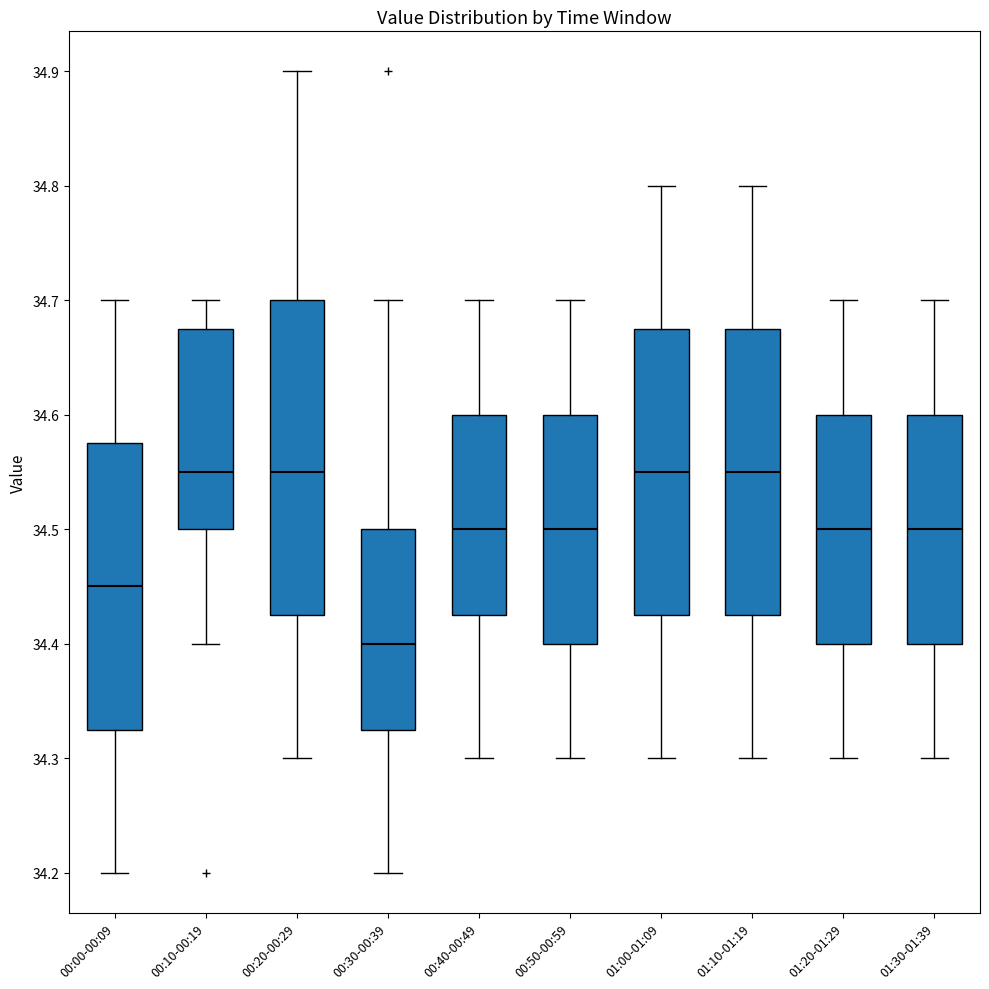

Reading left to right, read every box against the y-axis: the position of its median line, the range the box covers, and the ends of its whiskers. The values are not printed on the chart, so give them approximately, as read against the axis.

00:00-00:09: median 34.45, box 34.33 to 34.58, whiskers 34.20 to 34.70
00:10-00:19: median 34.55, box 34.50 to 34.68, whiskers 34.40 to 34.70
00:20-00:29: median 34.55, box 34.43 to 34.70, whiskers 34.30 to 34.90
00:30-00:39: median 34.40, box 34.33 to 34.50, whiskers 34.20 to 34.70
00:40-00:49: median 34.50, box 34.43 to 34.60, whiskers 34.30 to 34.70
00:50-00:59: median 34.50, box 34.40 to 34.60, whiskers 34.30 to 34.70
01:00-01:09: median 34.55, box 34.43 to 34.68, whiskers 34.30 to 34.80
01:10-01:19: median 34.55, box 34.43 to 34.68, whiskers 34.30 to 34.80
01:20-01:29: median 34.50, box 34.40 to 34.60, whiskers 34.30 to 34.70
01:30-01:39: median 34.50, box 34.40 to 34.60, whiskers 34.30 to 34.70